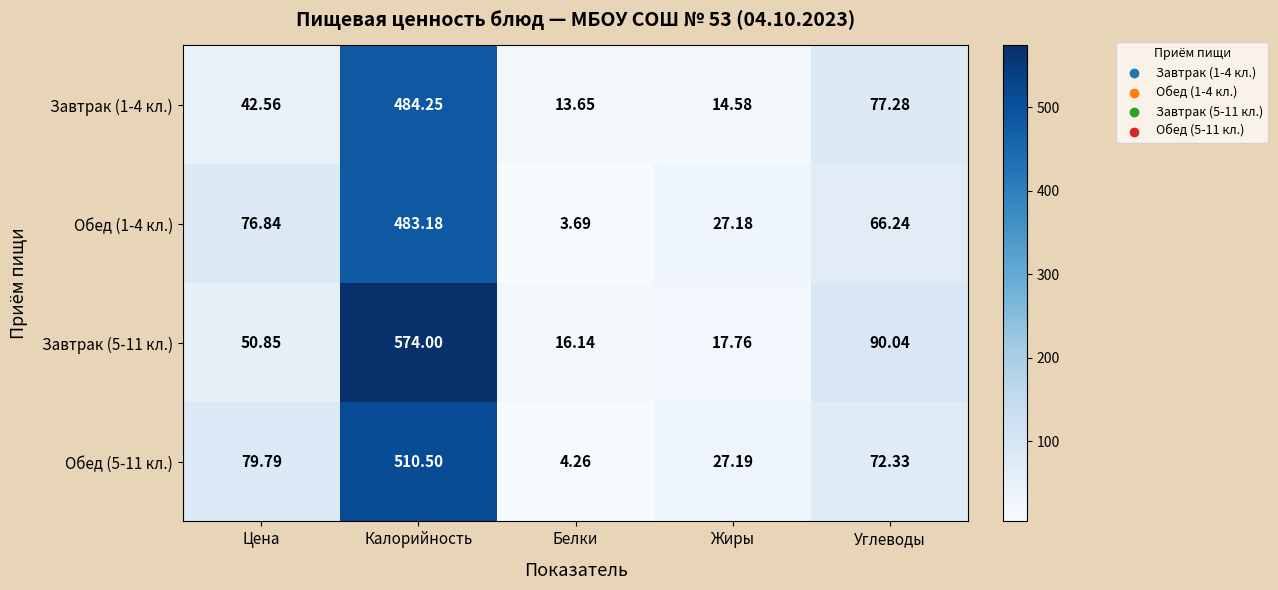

Where does the Завтрак (1-4 кл.) series first go above 42?

Цена